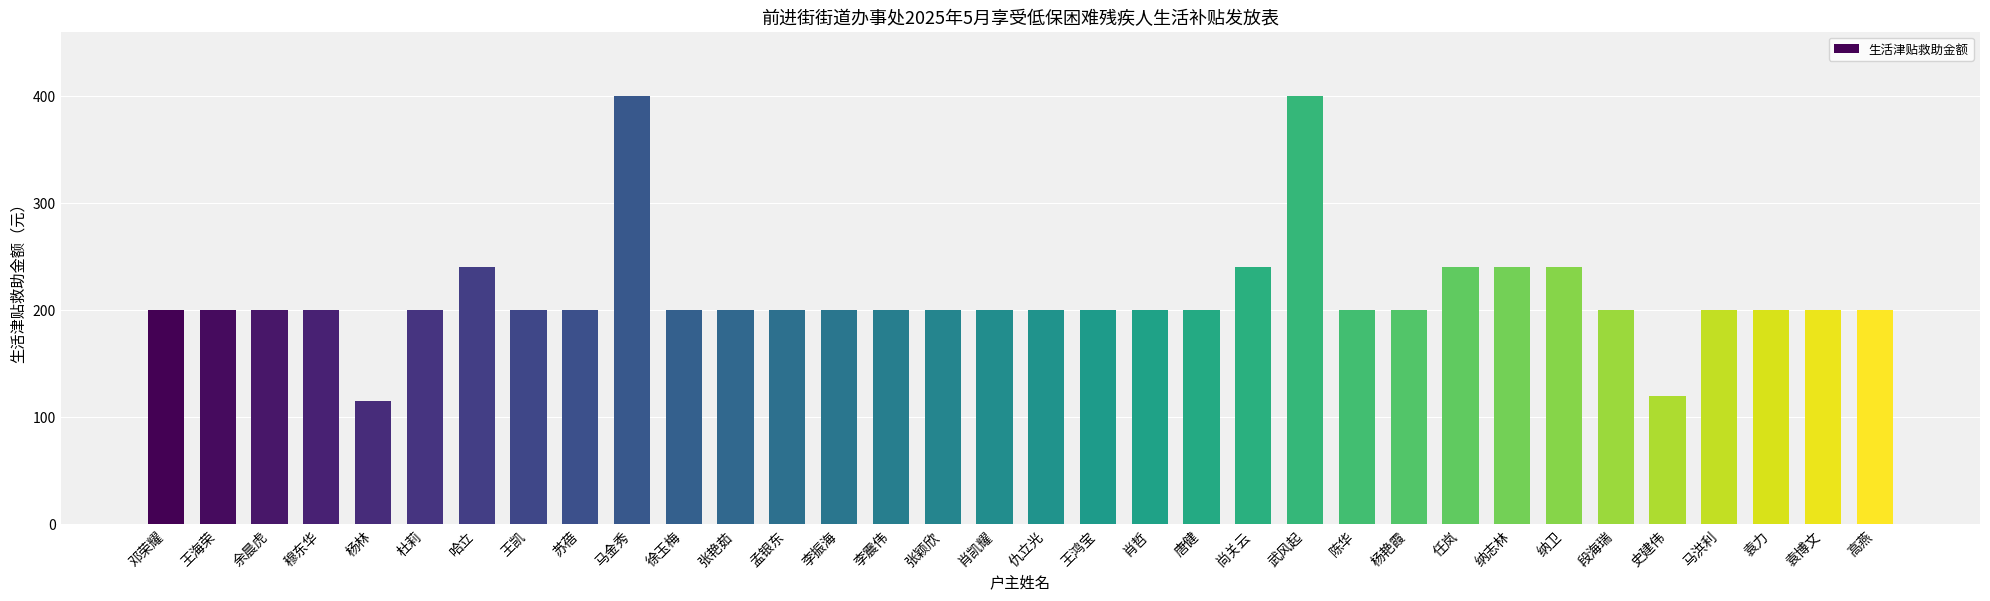

Reading left to right, list all the values displayed in this chart.

邓荣耀=200	王海荣=200	余晨虎=200	穆东华=200	杨林=115	杜莉=200	哈立=240	王凯=200	苏蓓=200	马金秀=400	徐玉梅=200	张艳茹=200	孟银东=200	李振海=200	李震伟=200	张颖欣=200	肖凯耀=200	仇立光=200	王鸿宝=200	肖哲=200	唐健=200	尚关云=240	武风起=400	陈华=200	杨艳霞=200	任岚=240	纳志林=240	纳卫=240	段海瑞=200	史建伟=120	马洪利=200	袁力=200	袁博文=200	高燕=200